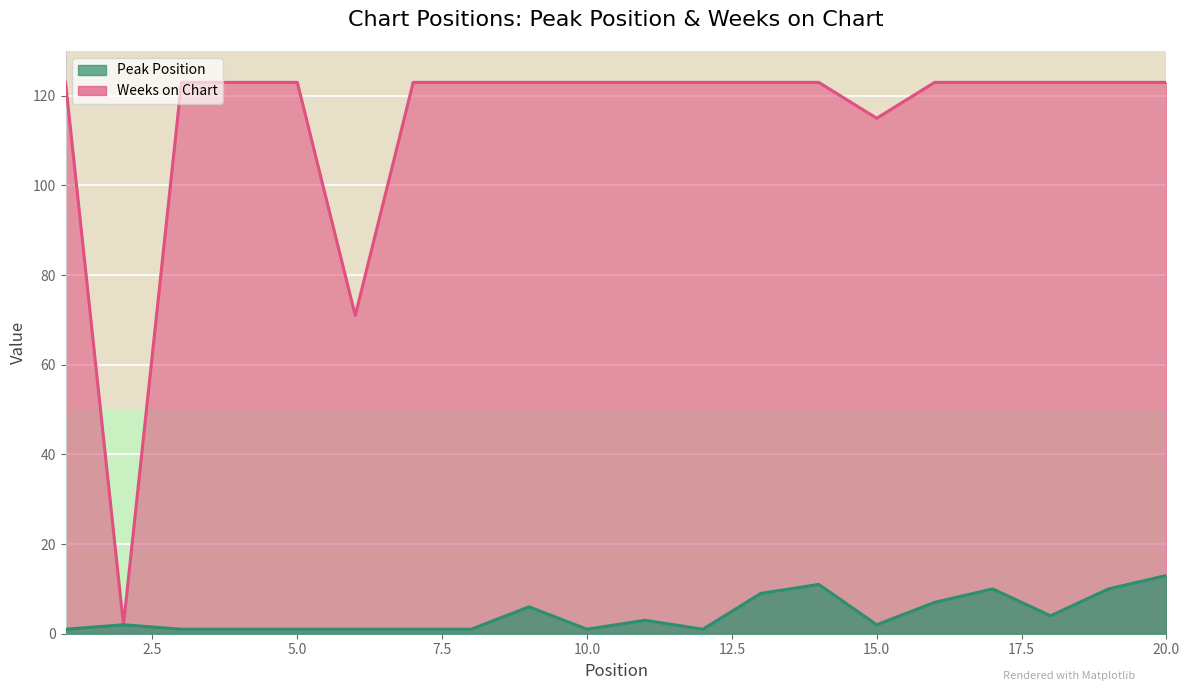

How many interior local peaks does the Peak Position series have?

5